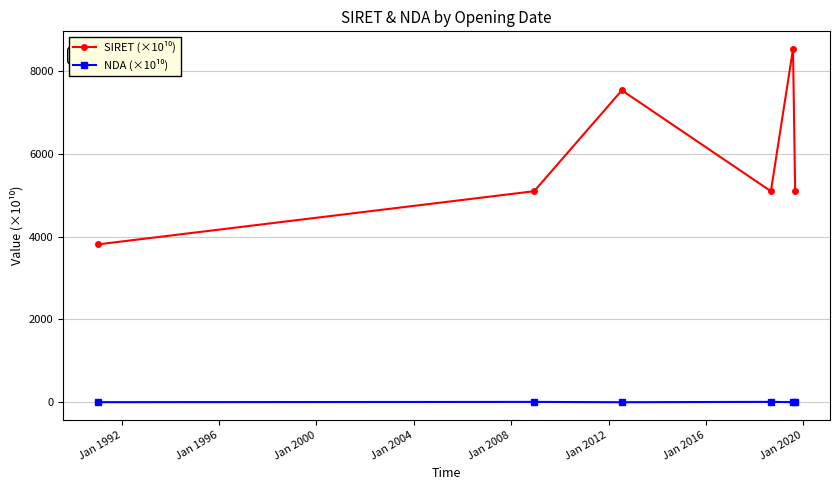

At how many categories does at least one series exceed 2819?

6